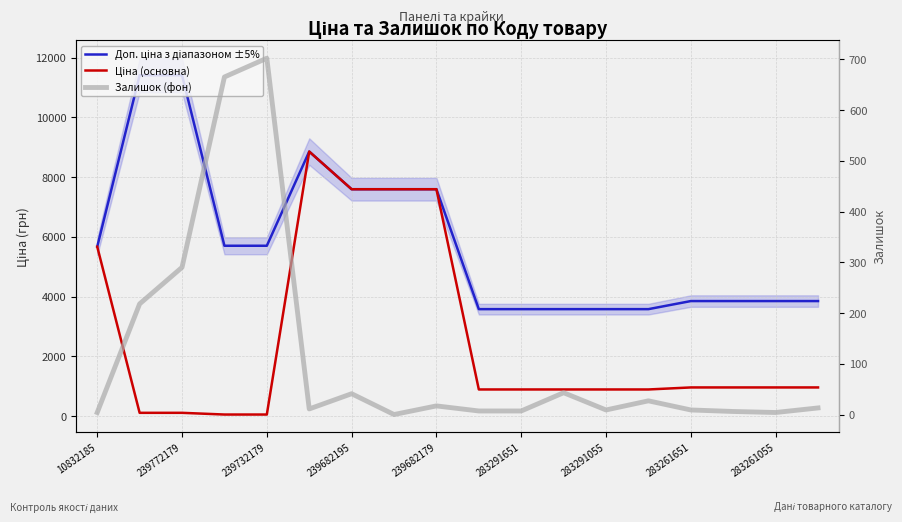

True or false: Доп. ціна з діапазоном ±5% has more than 1 points higher than both neighbors.

False